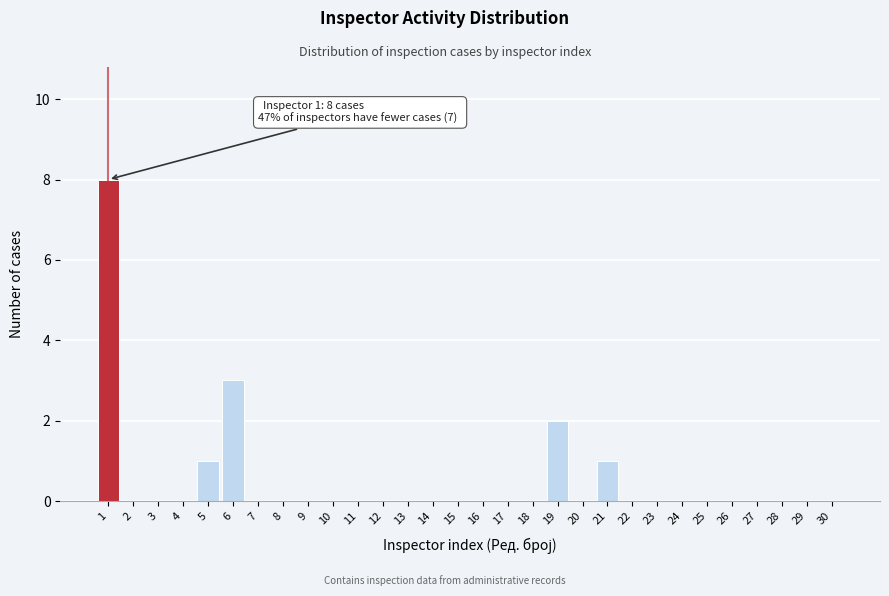

At which label is the value closest to 4?

6